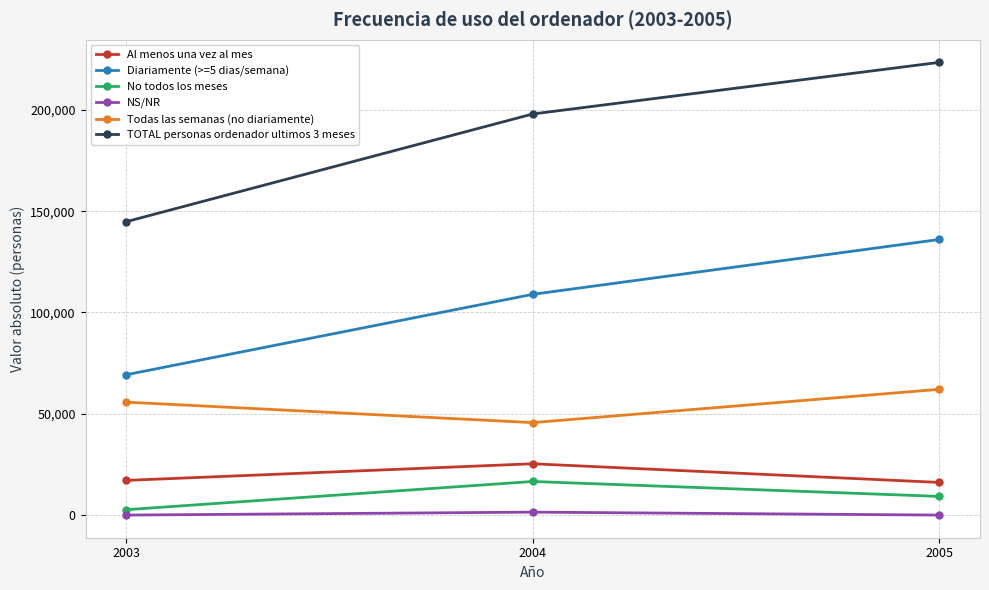

Reading right to left, transcribe all the data shown in this chart.

Al menos una vez al mes: 2005=16117	2004=25330	2003=17125
Diariamente (>=5 dias/semana): 2005=136042	2004=108969	2003=69271
No todos los meses: 2005=9221	2004=16587	2003=2662
NS/NR: 2005=0	2004=1456	2003=0
Todas las semanas (no diariamente): 2005=62086	2004=45642	2003=55757
TOTAL personas ordenador ultimos 3 meses: 2005=223464	2004=197984	2003=144816